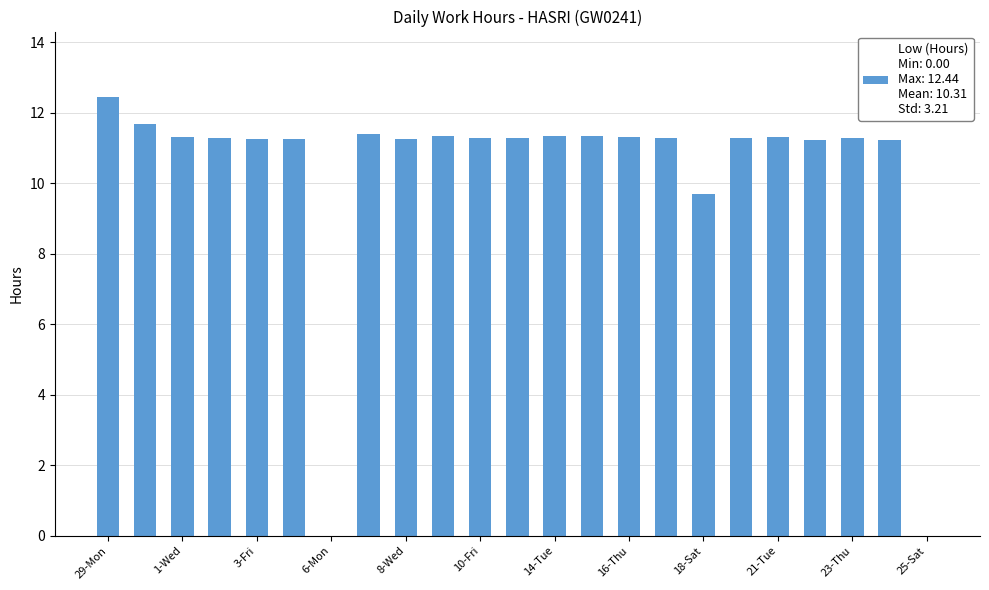

What is the maximum value shown in the chart?

12.4